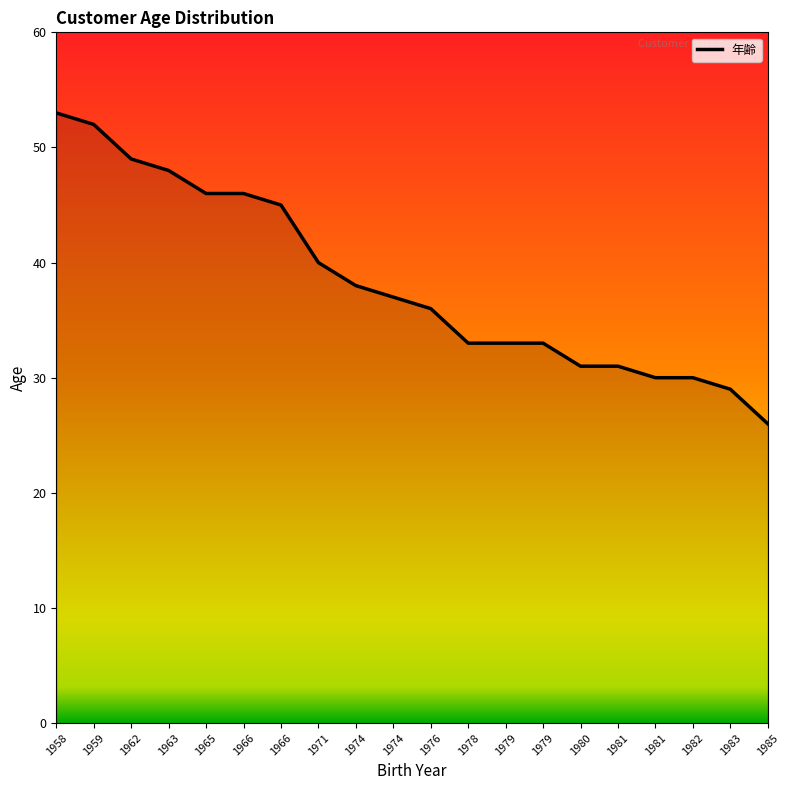

How many values are below 37?

10